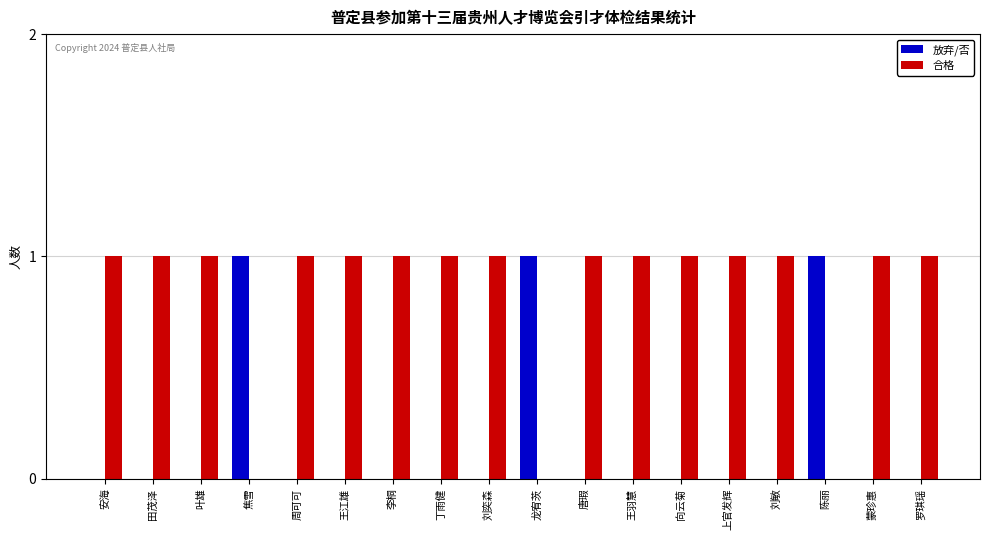

What are all the series names shown in the legend?

放弃/否, 合格